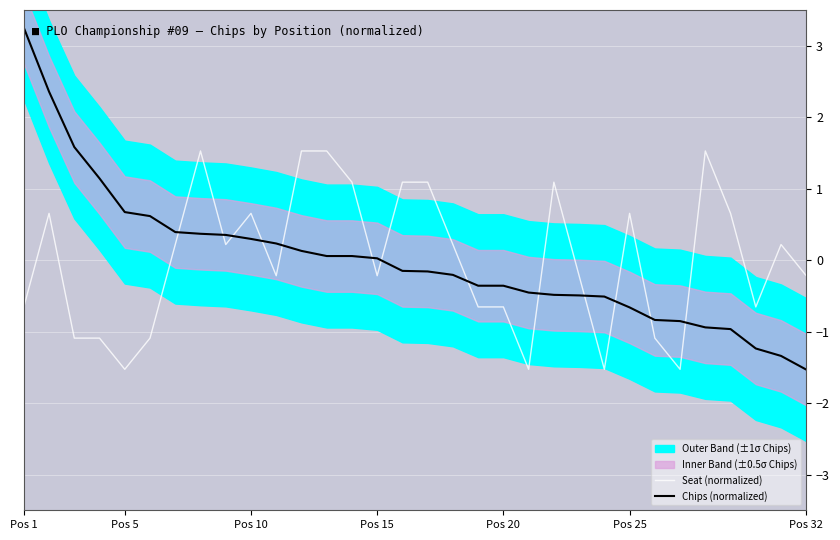

Which category has the highest value in the Chips (normalized) series?

Pos 1